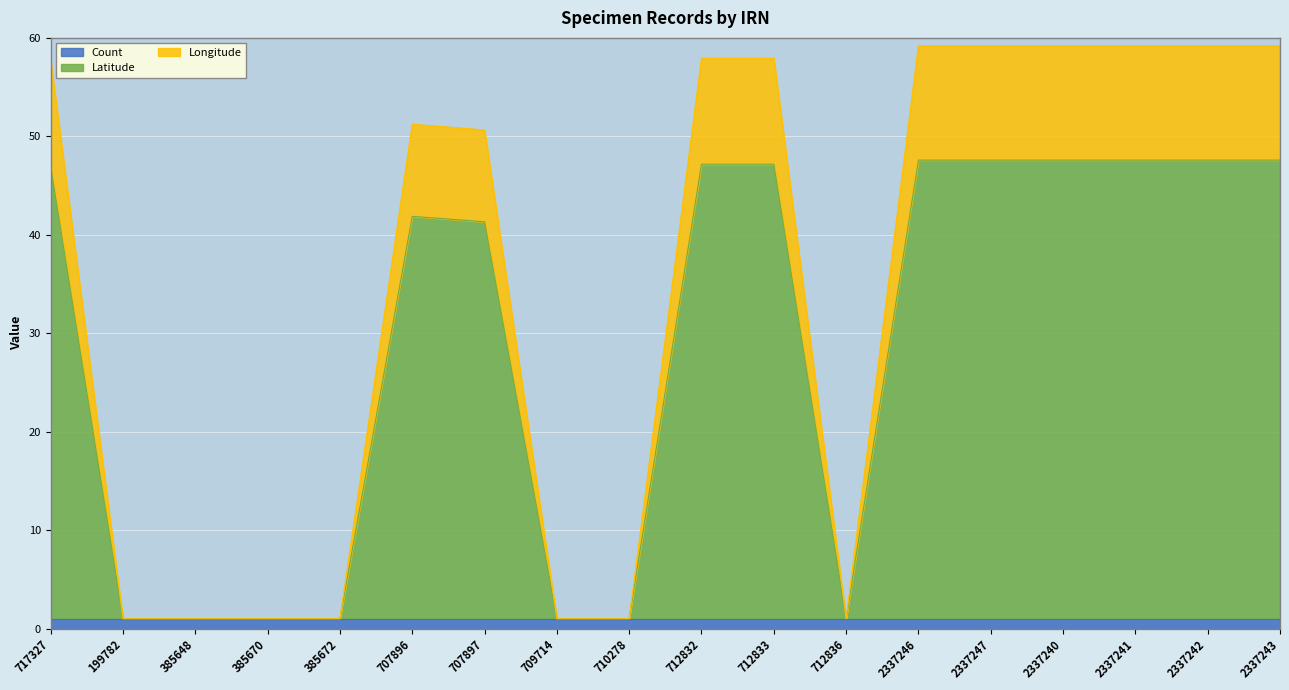

The Count series shows 1.0 at 2337240. True or false?

True